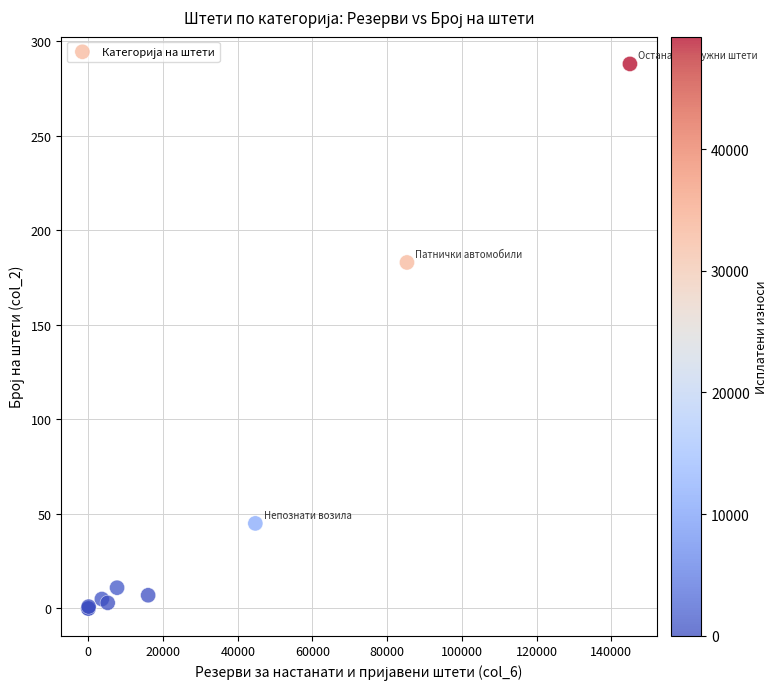

What Y value in the scatter plot is closest to 144?

183